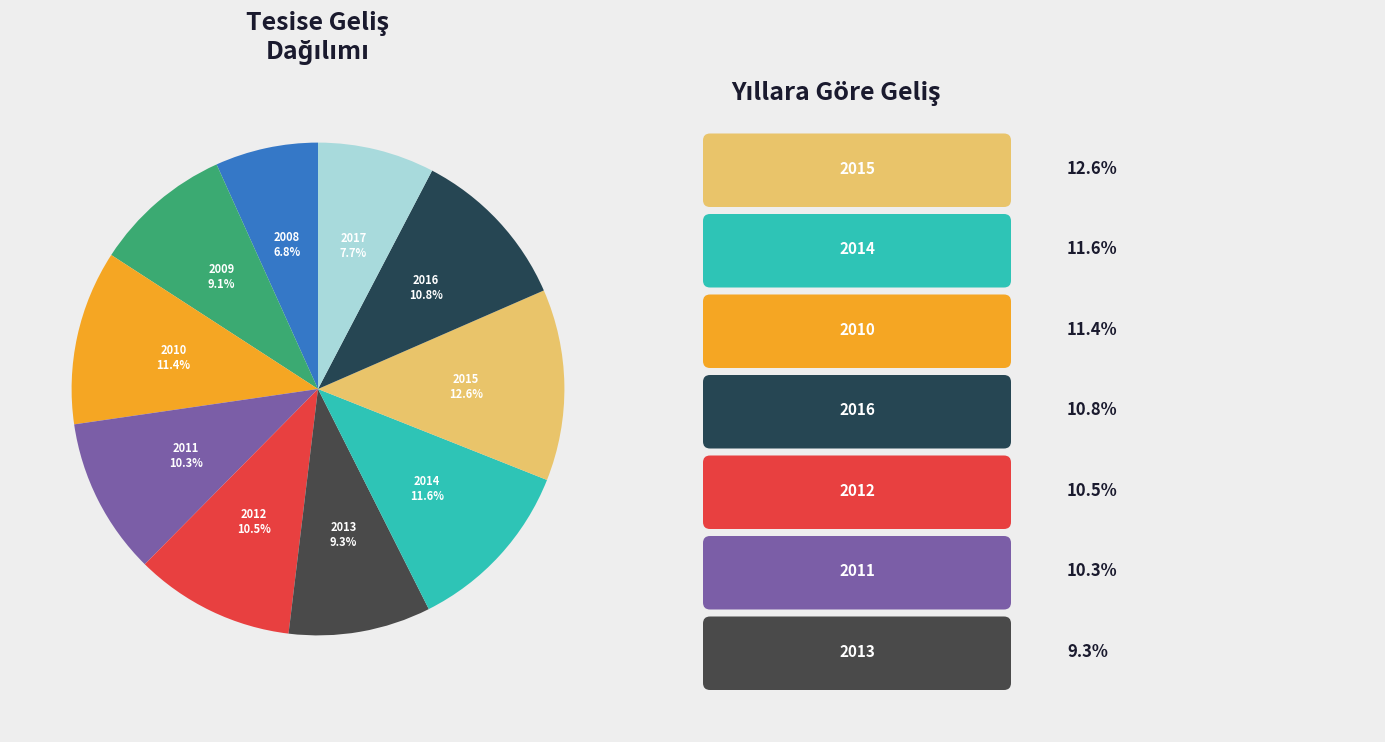

Is there a majority slice in this chart?

No